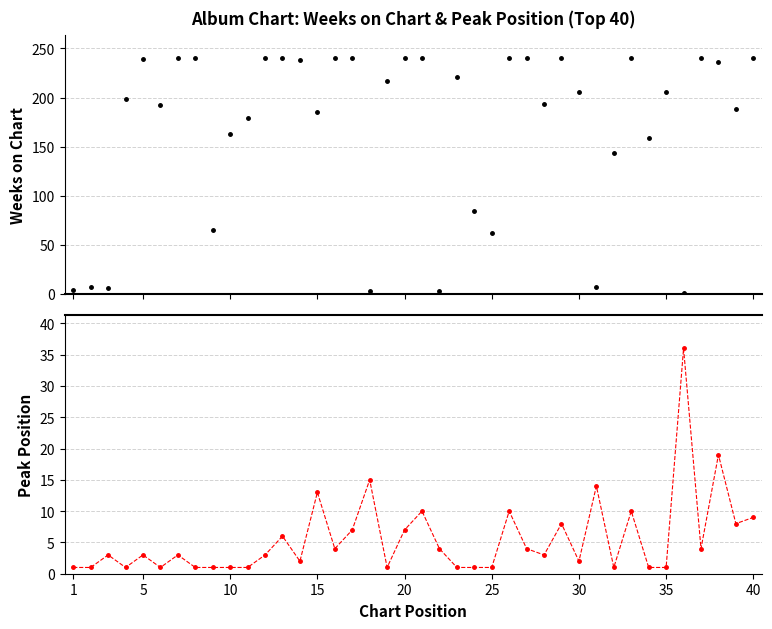

What is the minimum value for Peak Position?

1